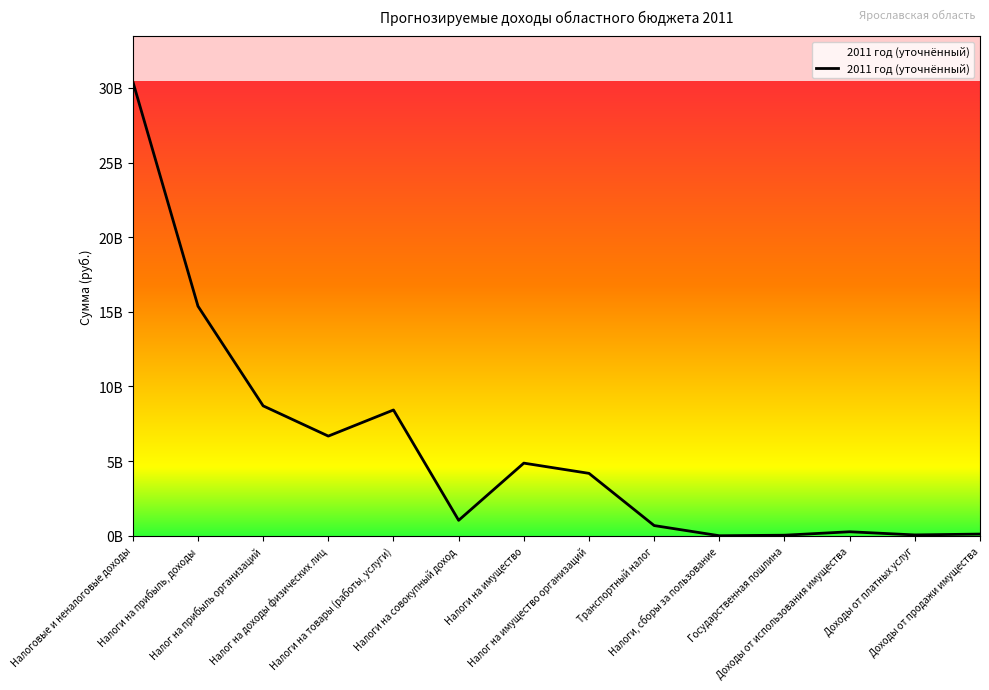

Where does the data first go above 4181340000?

Налоговые и неналоговые доходы